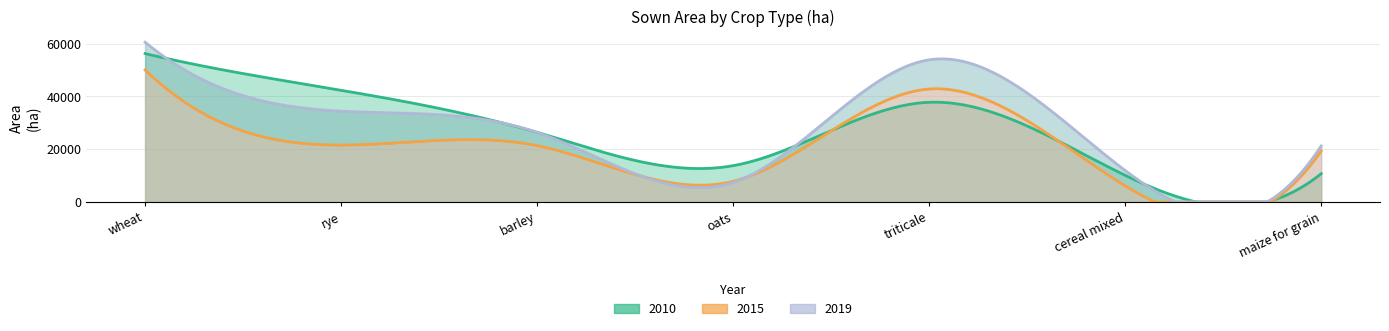

What is the difference between the second highest and minimum values in the 2019 series?

46465